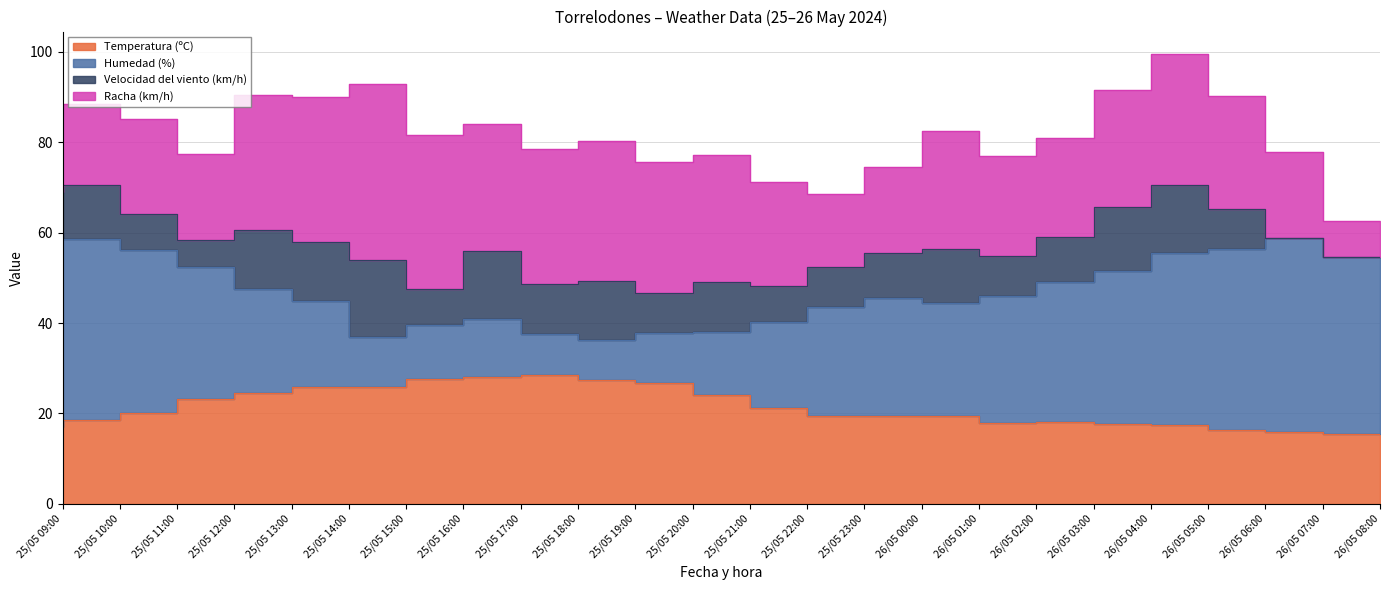

Which series has the largest range (max minus min)?

Humedad (%)